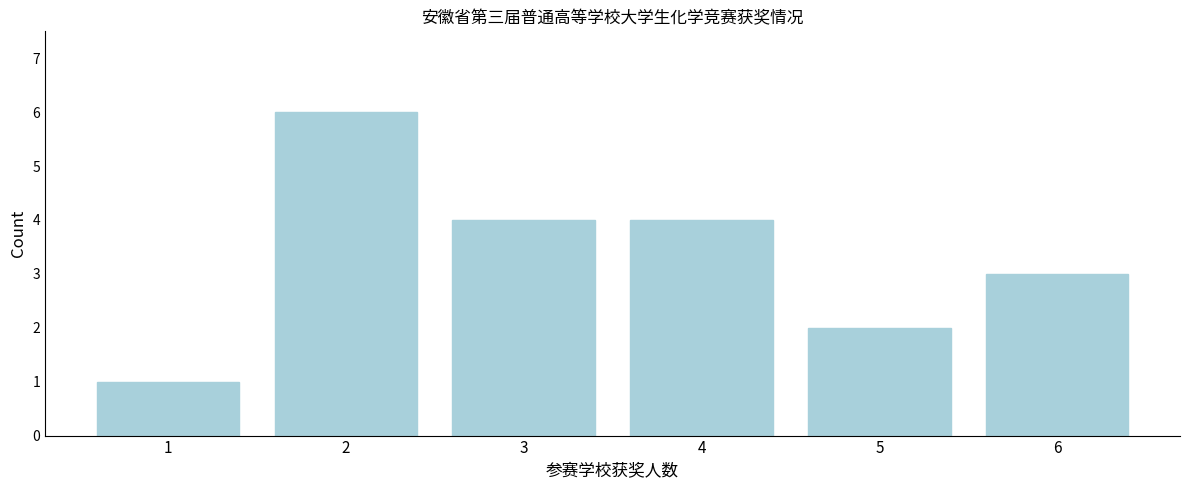

Reading left to right, list all the values displayed in this chart.

1	6	4	4	2	3